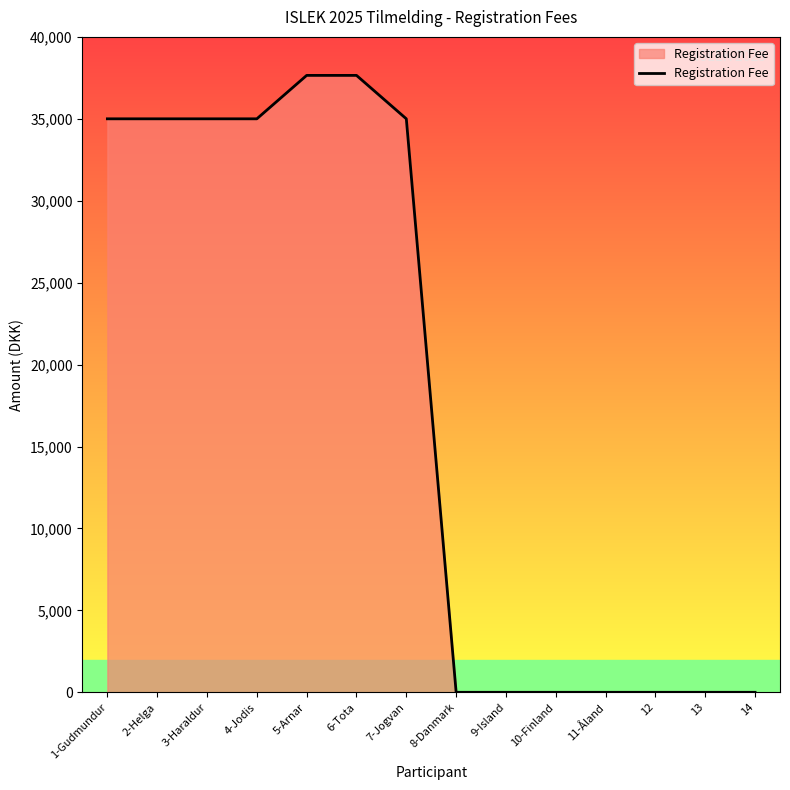

What position from the right is 13?

2